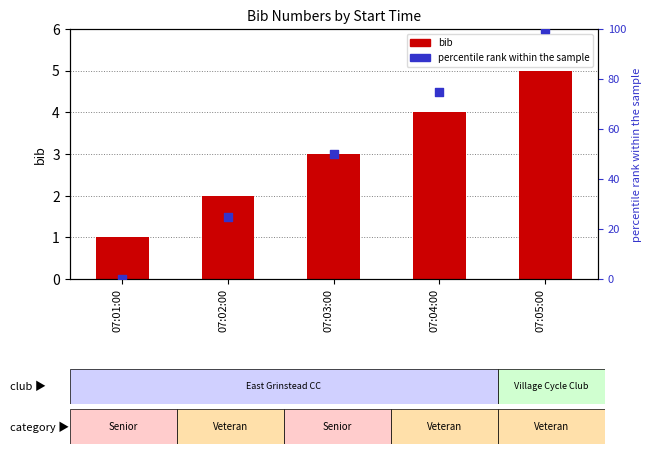

Which series has the largest total across all categories?

percentile rank within the sample